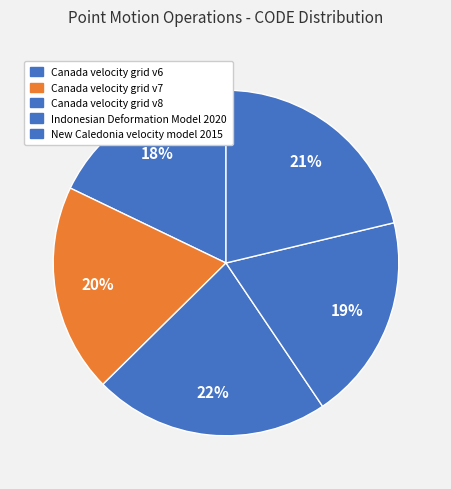

Is there a majority slice in this chart?

No